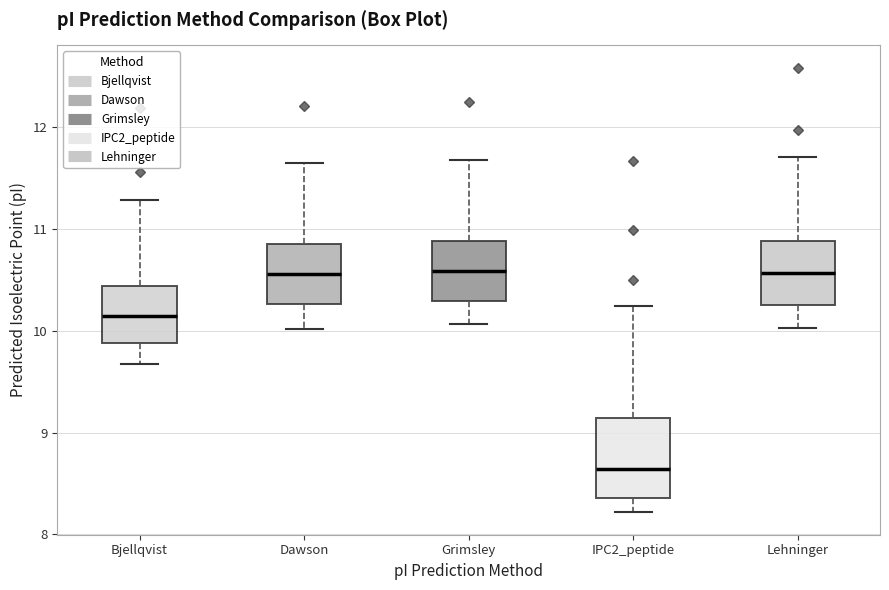

Where is the upper edge of the box for Lehninger on the y-axis? The values are not printed on the chart, so give them approximately, as read against the axis.

10.9